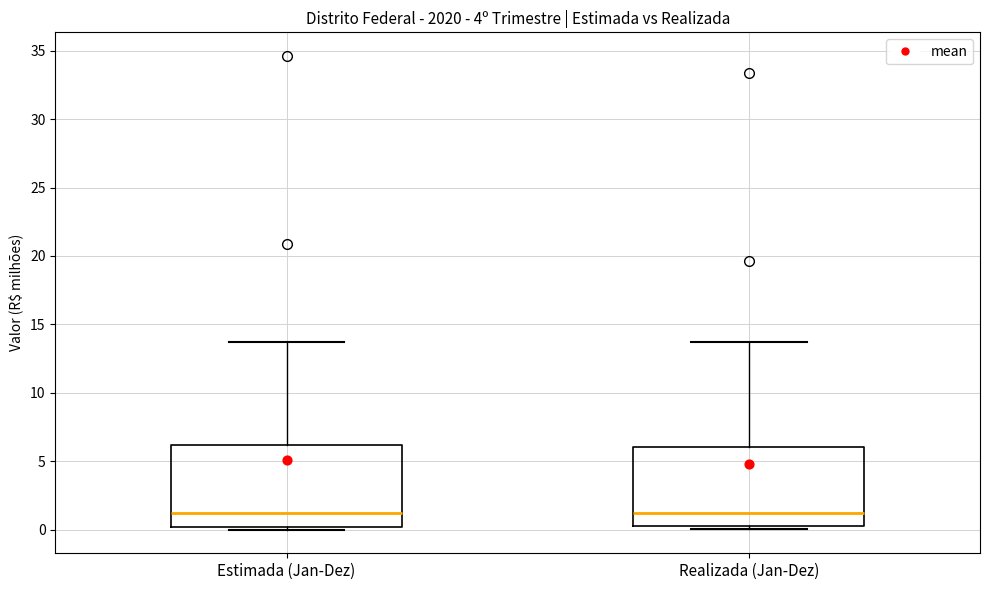

Reading left to right, transcribe this box plot: for each box, give where its median line is, the range the box spans, and where its two whiskers end, as read against the y-axis. The values are not printed on the chart, so give them approximately, as read against the axis.

Estimada (Jan-Dez): median 1.0, box 0.0 to 6.0, whiskers 0.0 (just below the box's lower edge) to 13.5
Realizada (Jan-Dez): median 1.0, box 0.5 to 6.0, whiskers 0.0 to 13.5